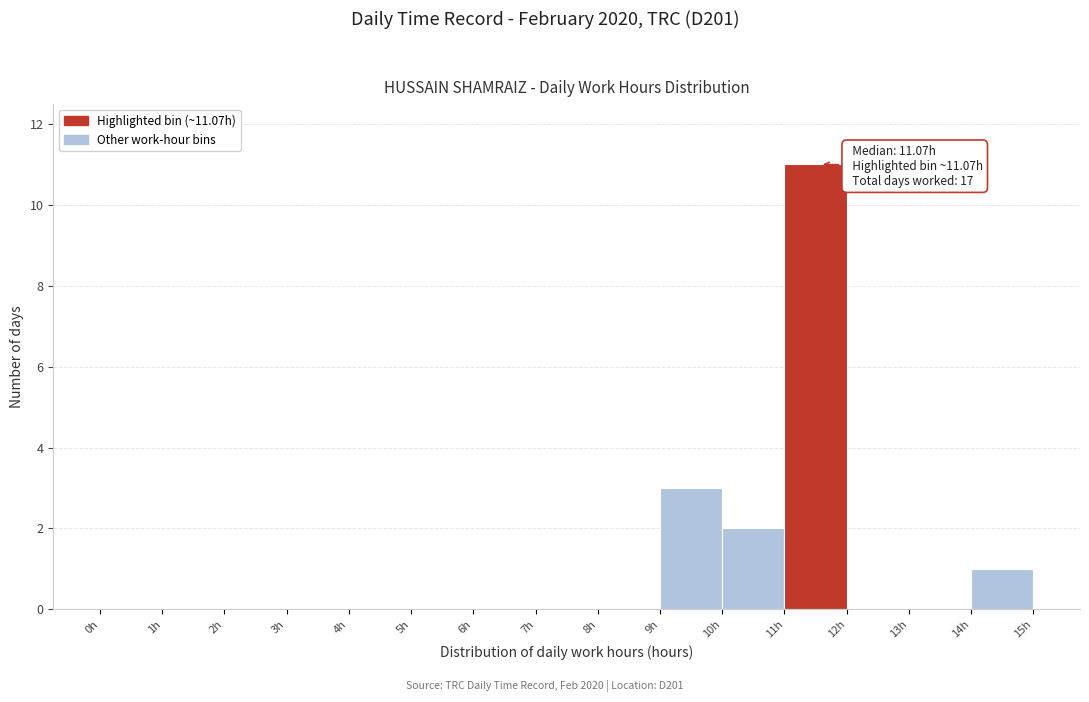

Over which range of the x-axis is the bar tallest?

11 to 12